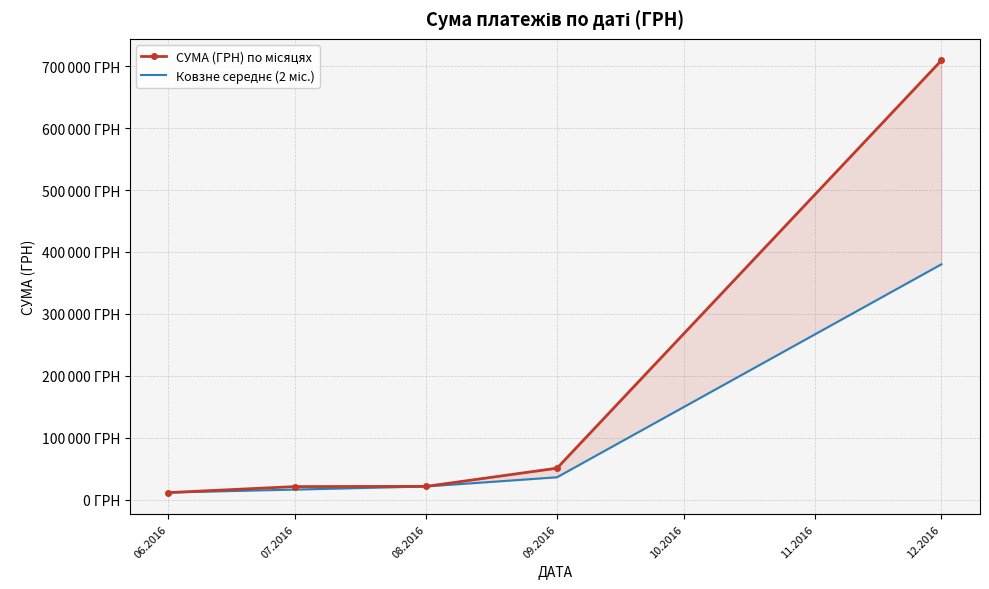

What is the sum of all СУМА (ГРН) по місяцях values?

813926.5